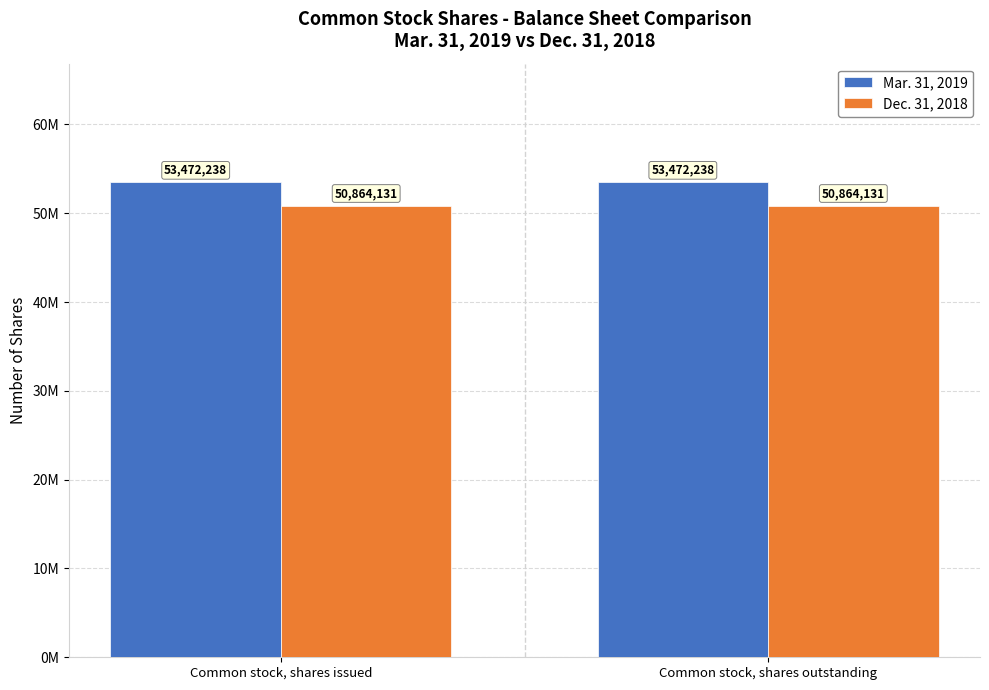

List the series in order of their overall mean, highest first.

Mar. 31, 2019, Dec. 31, 2018